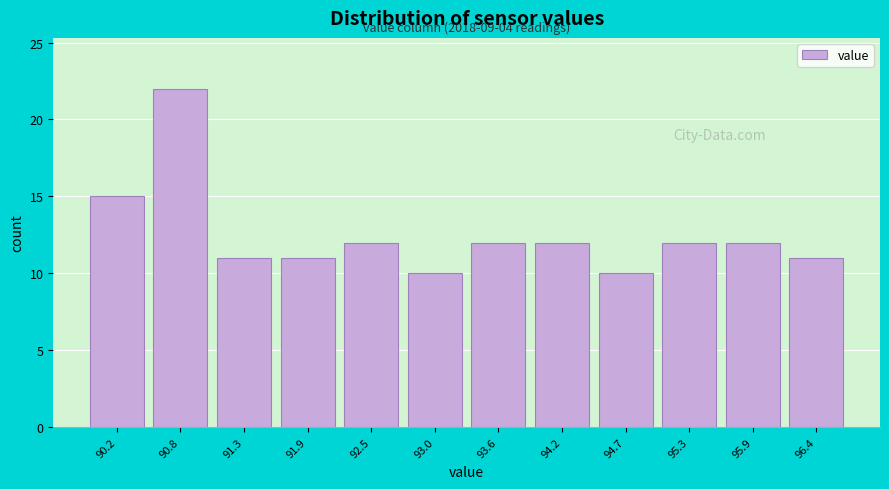

Reading right to left, extract all data points from this chart.

96.4=11	95.9=12	95.3=12	94.7=10	94.2=12	93.6=12	93.0=10	92.5=12	91.9=11	91.3=11	90.8=22	90.2=15